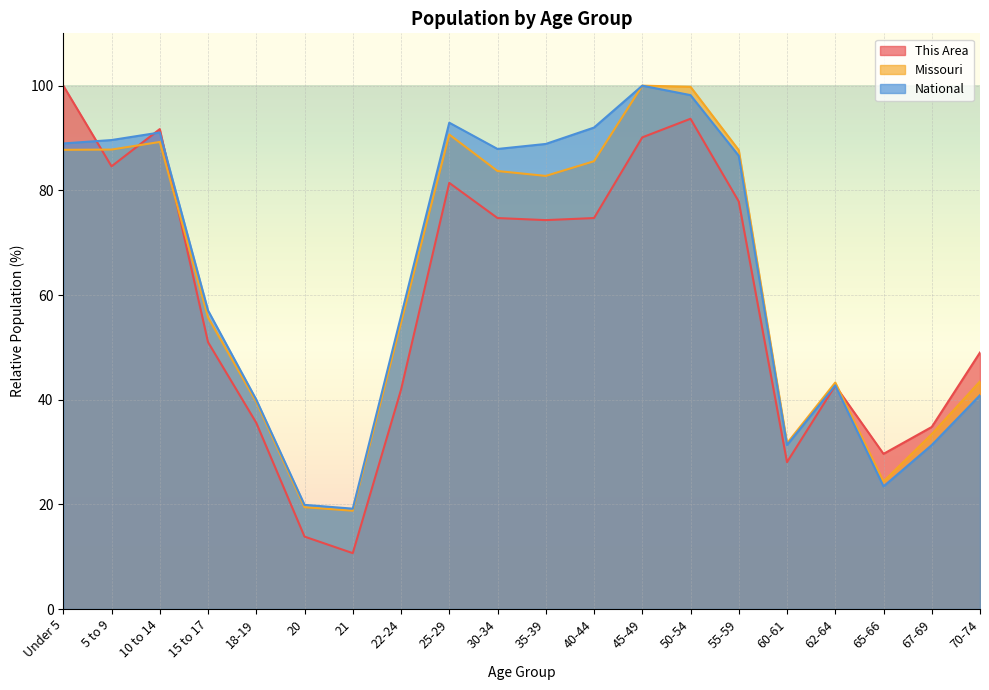

In Missouri, how many points are lower than both neighbors (excluding endpoints)?

4